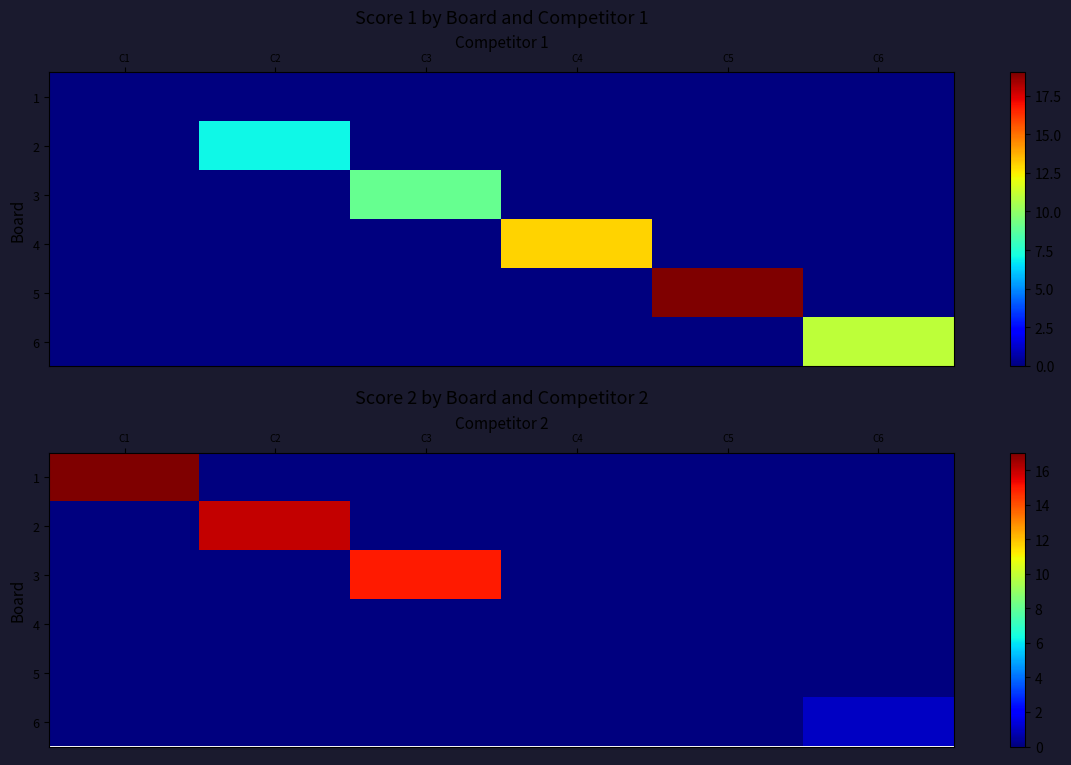

At C1, list the series in order from largest to smallest.

1, 2, 3, 4, 5, 6